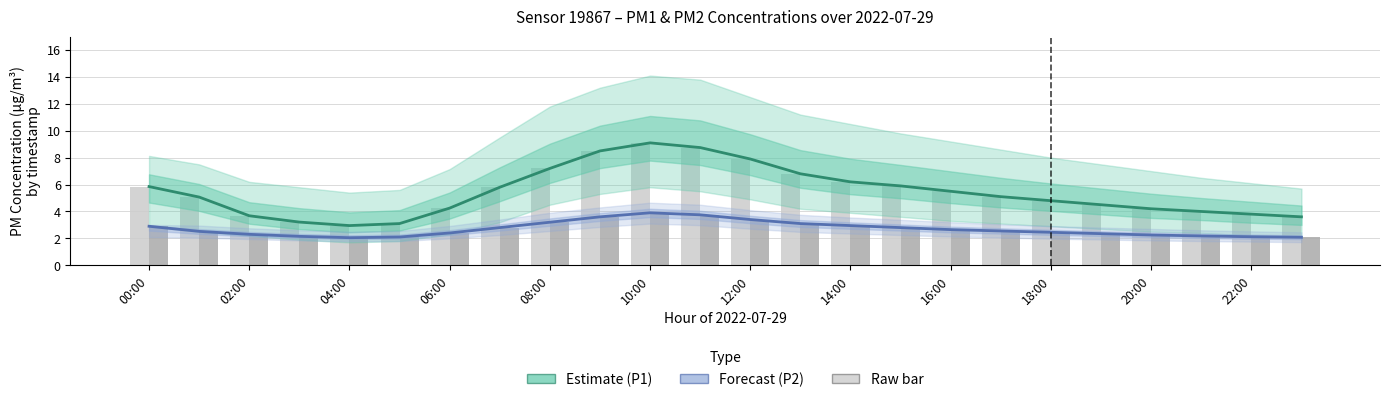

What is the value of the P2 (raw) bar at the 11th from the left?

3.9